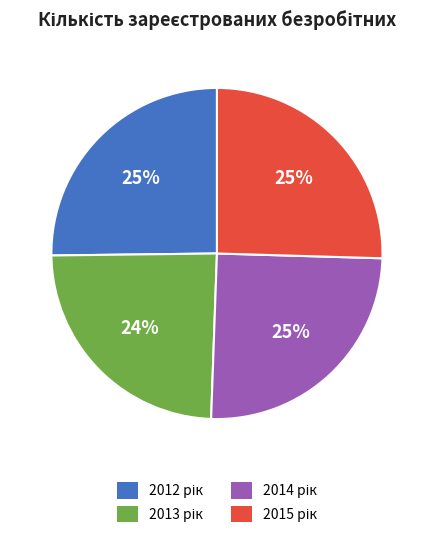

To the nearest percent, what is the average slice percentage?

25%